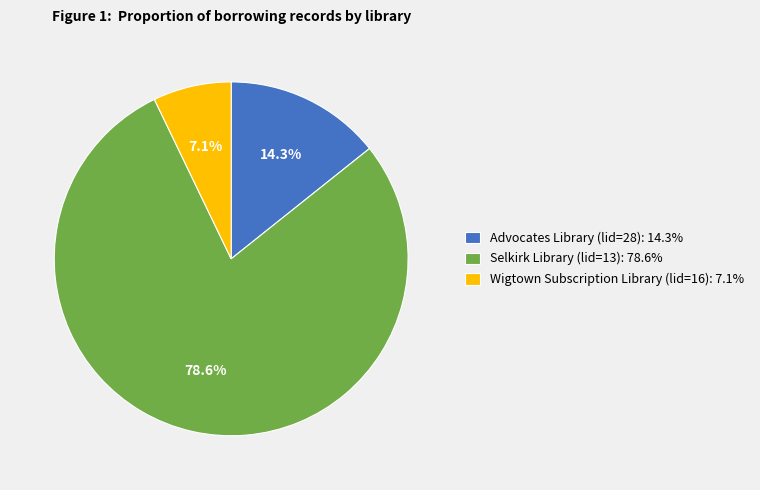

How many slices are in this pie chart?

3